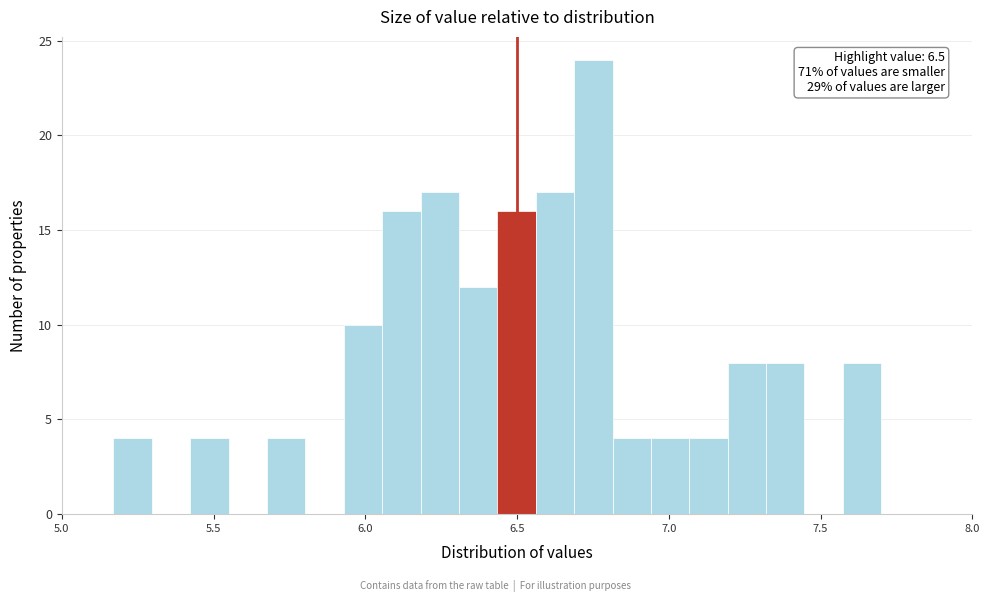

Read against the x-axis, roughly where is the centre of the tallest bar?

6.75